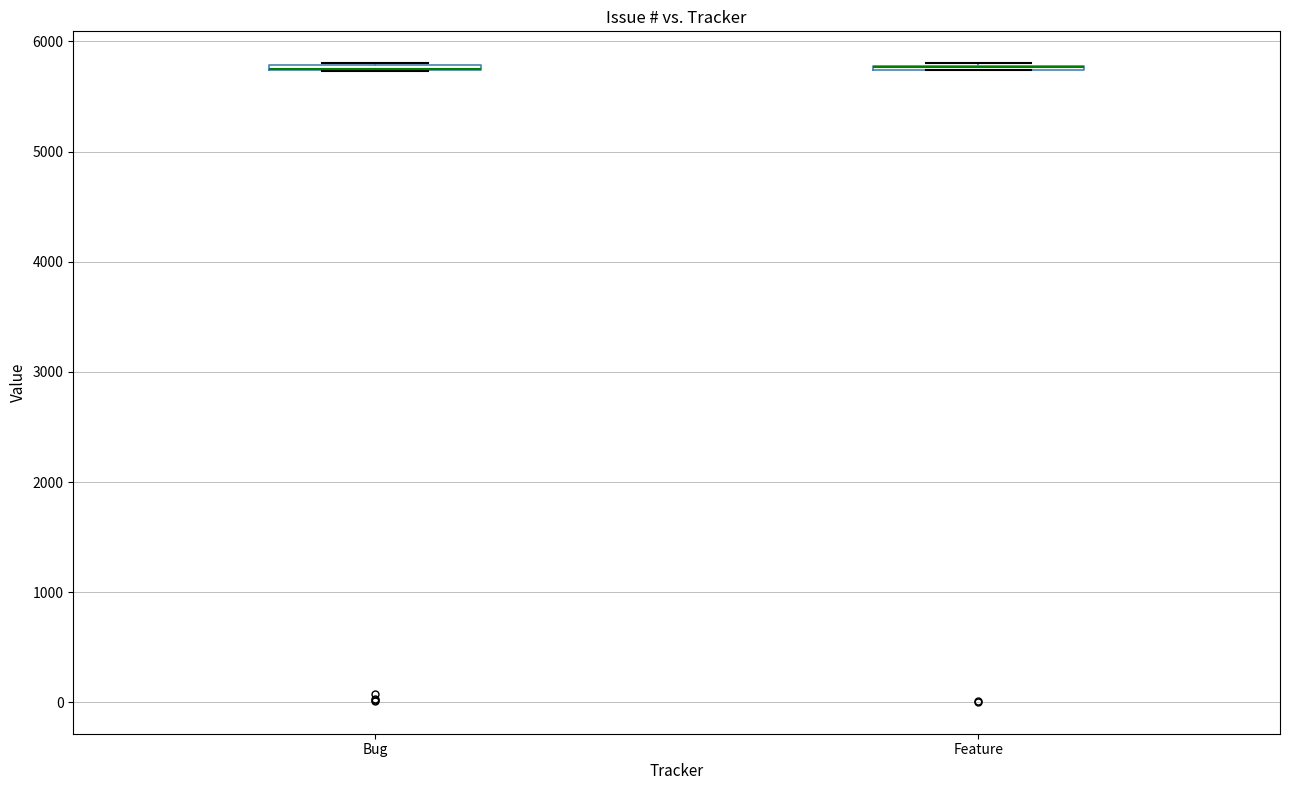

Where is the lower edge of the box for Bug on the y-axis? The values are not printed on the chart, so give them approximately, as read against the axis.

5700